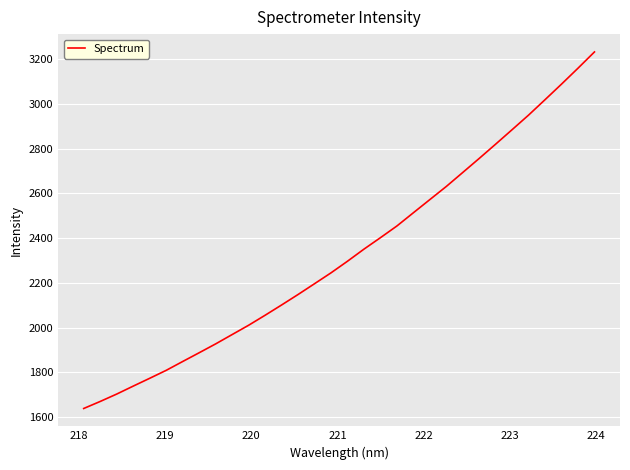

What is the smallest value displayed?

1637.6